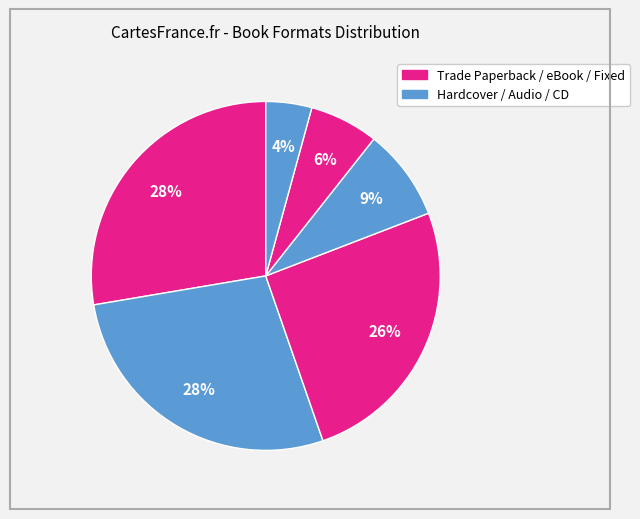

Is there any slice that represents more than half of the pie?

No